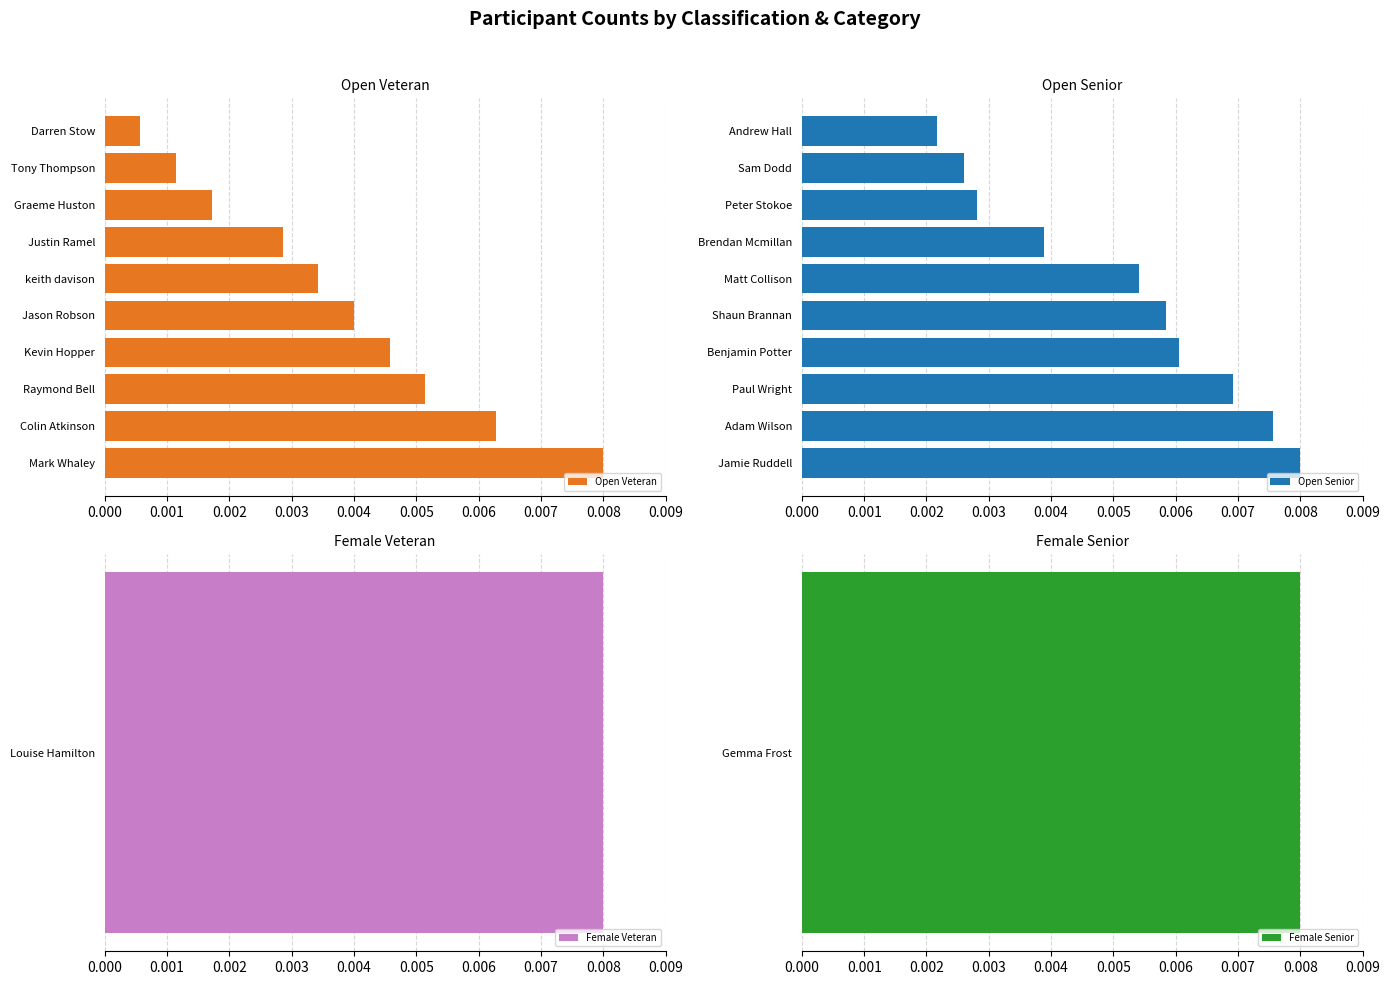

The Open Senior series shows 0.0 at 0.002. True or false?

False